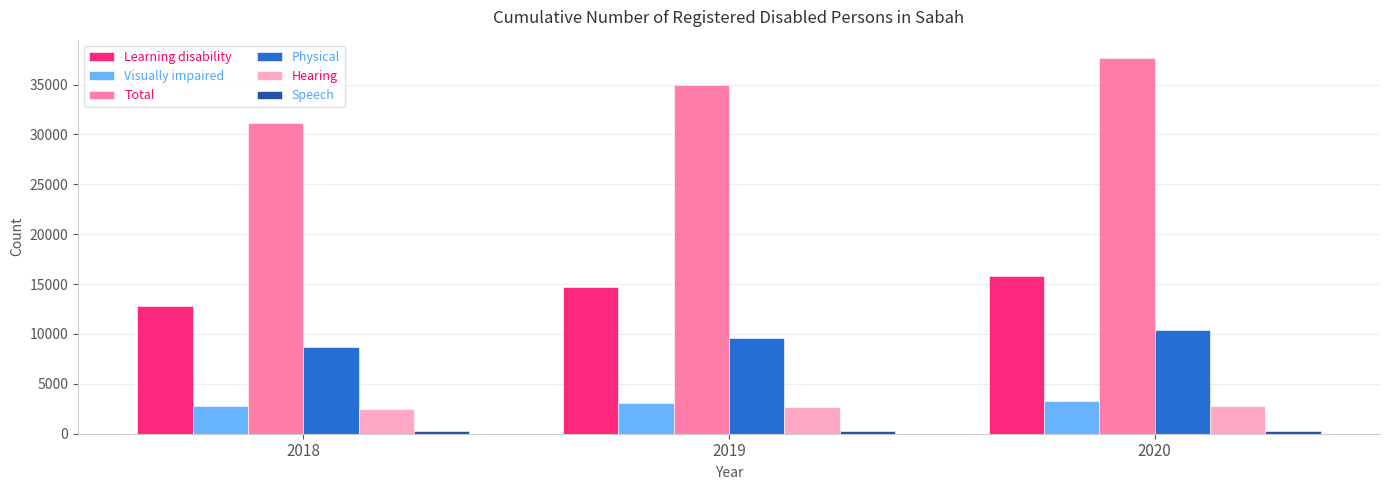

Which series has the widest spread of values?

Total